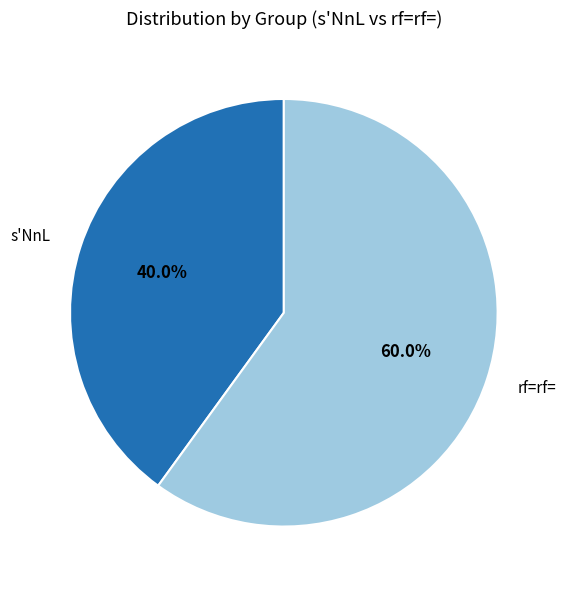

Approximately how many times larger is the value at s'NnL compared to rf=rf=?

0.7